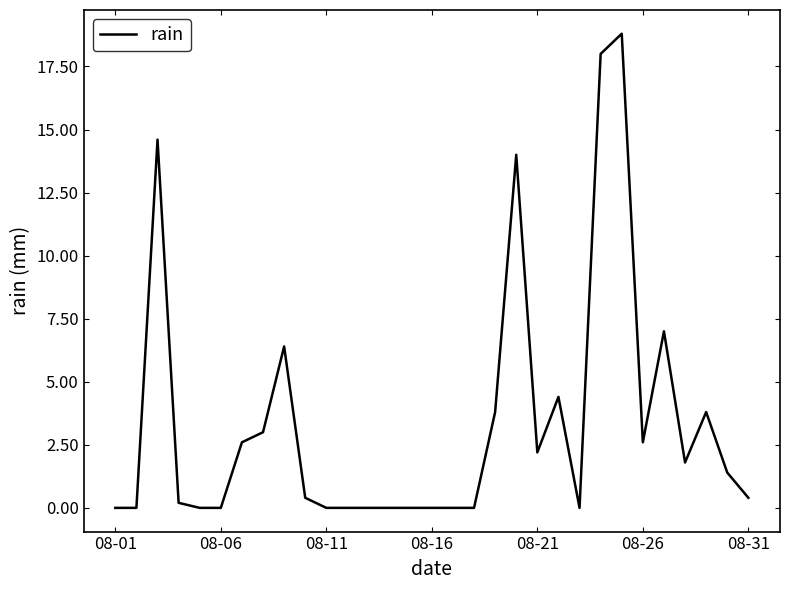

What is the difference between the maximum and second lowest values?

18.8